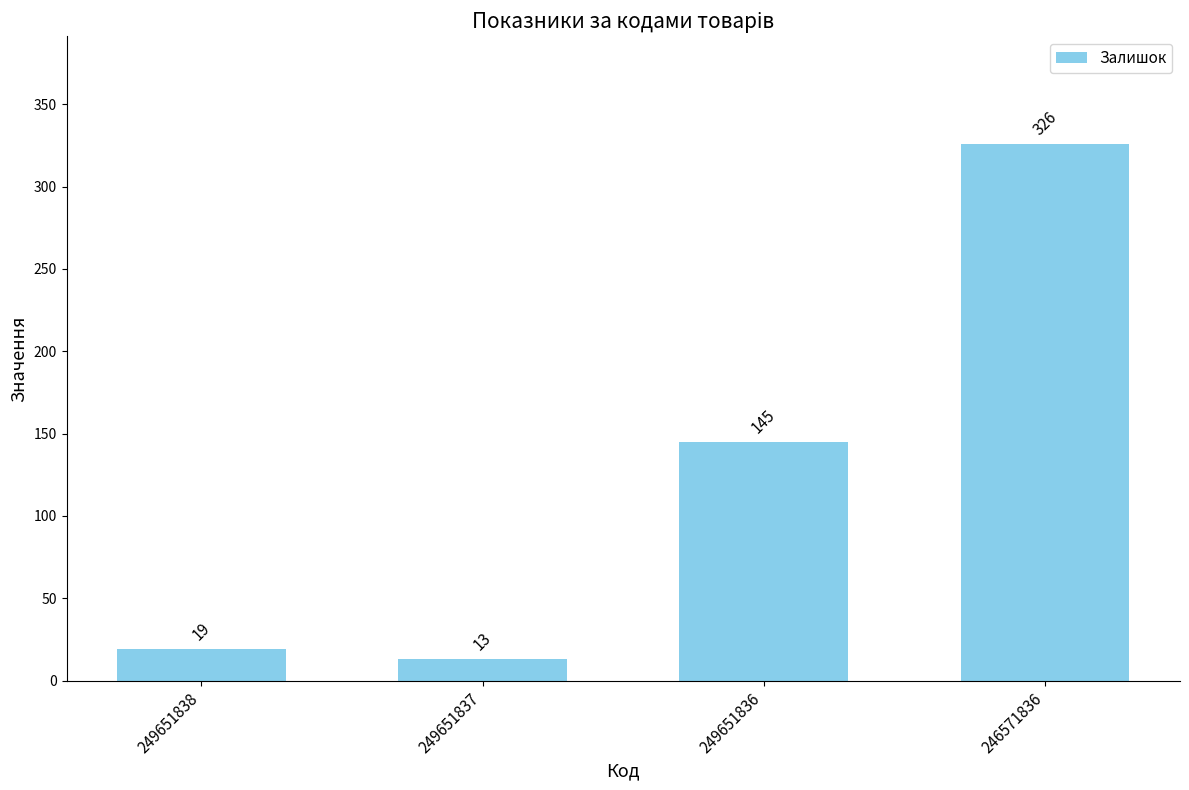

The chart shows a value of 13 at 249651837. True or false?

True